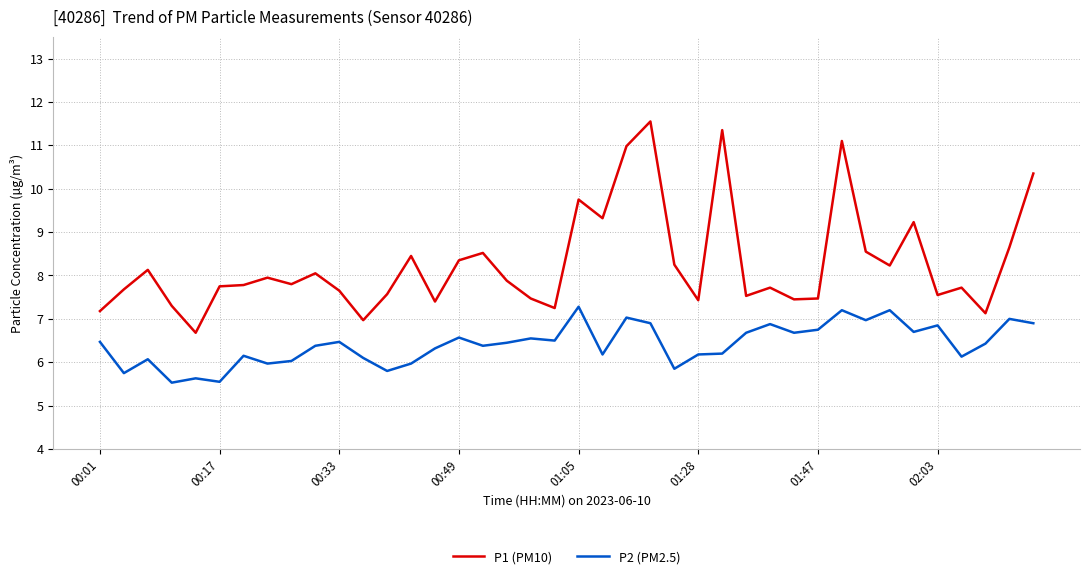

True or false: P2 (PM2.5) and P1 (PM10) cross at least once.

False